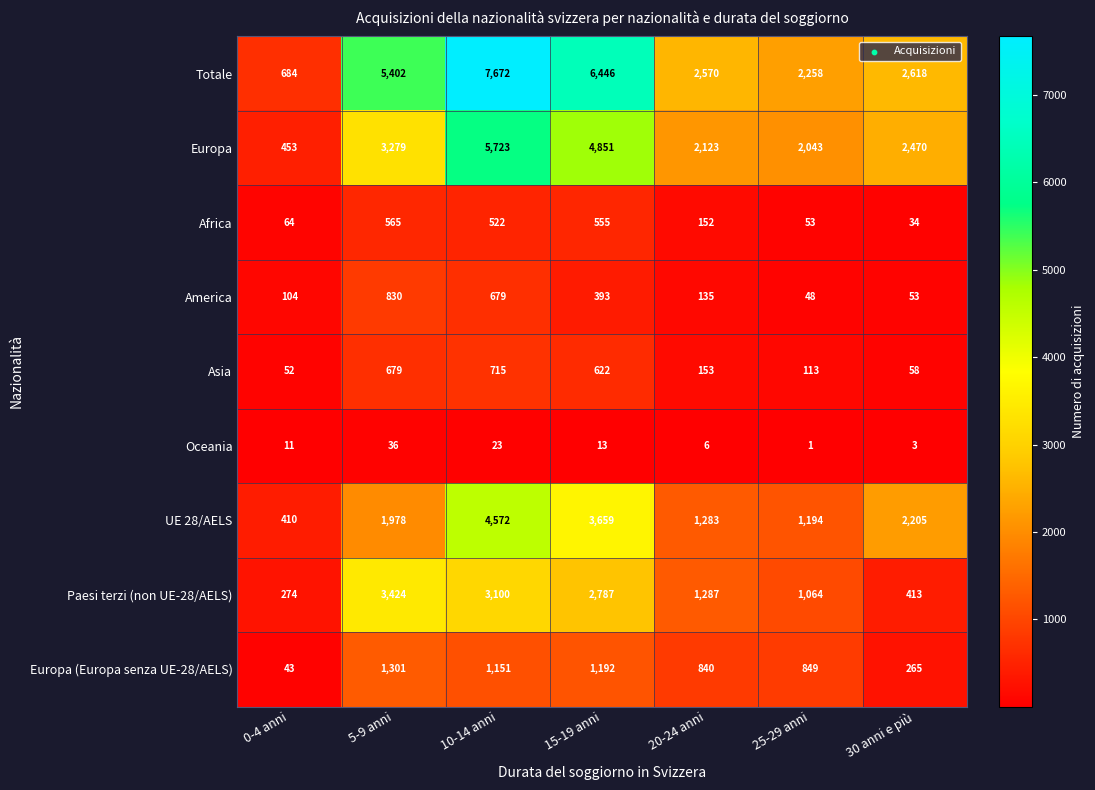

At which label is UE 28/AELS closest to 2491?

30 anni e più